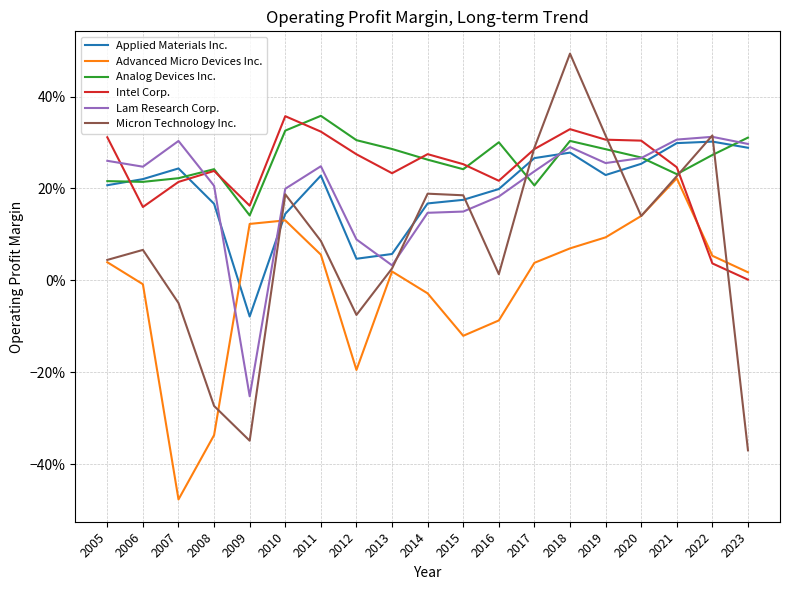

Reading right to left, what are all the values shown in this chart?

Applied Materials Inc.: 2023=0.3	2022=0.3	2021=0.3	2020=0.3	2019=0.2	2018=0.3	2017=0.3	2016=0.2	2015=0.2	2014=0.2	2013=0.1	2012=0.0	2011=0.2	2010=0.1	2009=-0.1	2008=0.2	2007=0.2	2006=0.2	2005=0.2
Advanced Micro Devices Inc.: 2023=0.0	2022=0.1	2021=0.2	2020=0.1	2019=0.1	2018=0.1	2017=0.0	2016=-0.1	2015=-0.1	2014=-0.0	2013=0.0	2012=-0.2	2011=0.1	2010=0.1	2009=0.1	2008=-0.3	2007=-0.5	2006=-0.0	2005=0.0
Analog Devices Inc.: 2023=0.3	2022=0.3	2021=0.2	2020=0.3	2019=0.3	2018=0.3	2017=0.2	2016=0.3	2015=0.2	2014=0.3	2013=0.3	2012=0.3	2011=0.4	2010=0.3	2009=0.1	2008=0.2	2007=0.2	2006=0.2	2005=0.2
Intel Corp.: 2023=0.0	2022=0.0	2021=0.2	2020=0.3	2019=0.3	2018=0.3	2017=0.3	2016=0.2	2015=0.3	2014=0.3	2013=0.2	2012=0.3	2011=0.3	2010=0.4	2009=0.2	2008=0.2	2007=0.2	2006=0.2	2005=0.3
Lam Research Corp.: 2023=0.3	2022=0.3	2021=0.3	2020=0.3	2019=0.3	2018=0.3	2017=0.2	2016=0.2	2015=0.1	2014=0.1	2013=0.0	2012=0.1	2011=0.2	2010=0.2	2009=-0.3	2008=0.2	2007=0.3	2006=0.2	2005=0.3
Micron Technology Inc.: 2023=-0.4	2022=0.3	2021=0.2	2020=0.1	2019=0.3	2018=0.5	2017=0.3	2016=0.0	2015=0.2	2014=0.2	2013=0.0	2012=-0.1	2011=0.1	2010=0.2	2009=-0.3	2008=-0.3	2007=-0.0	2006=0.1	2005=0.0